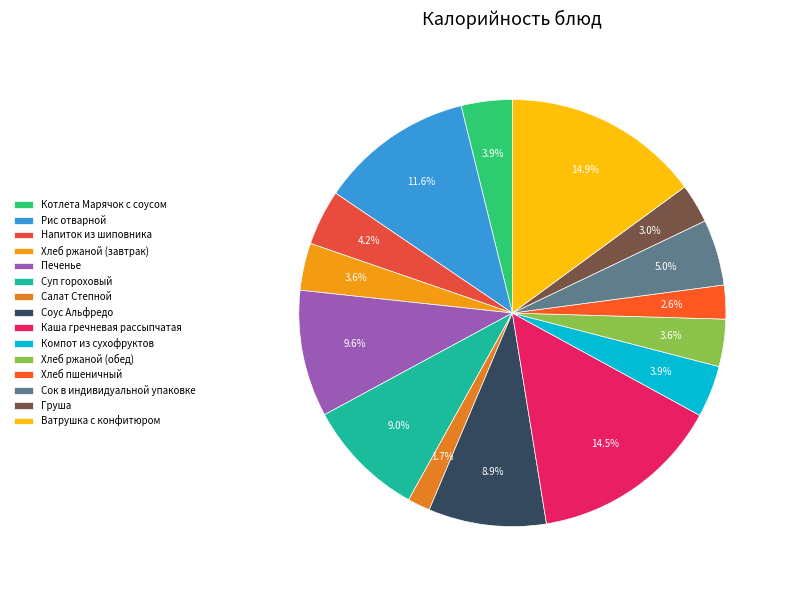

Is there any slice that represents more than half of the pie?

No